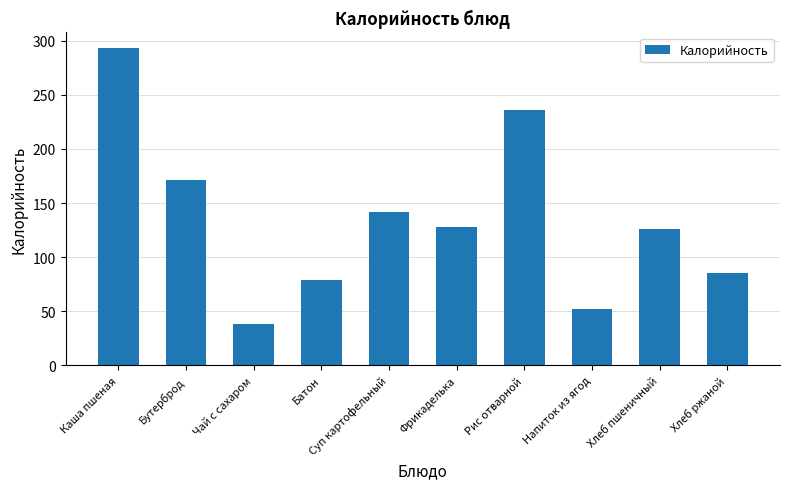

Are the bars horizontal?

No